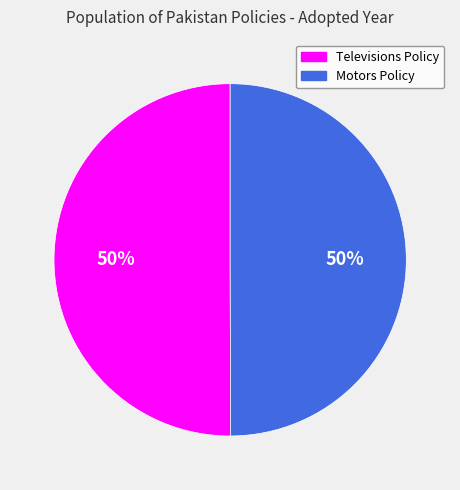

To the nearest percent, what is the average slice percentage?

50%